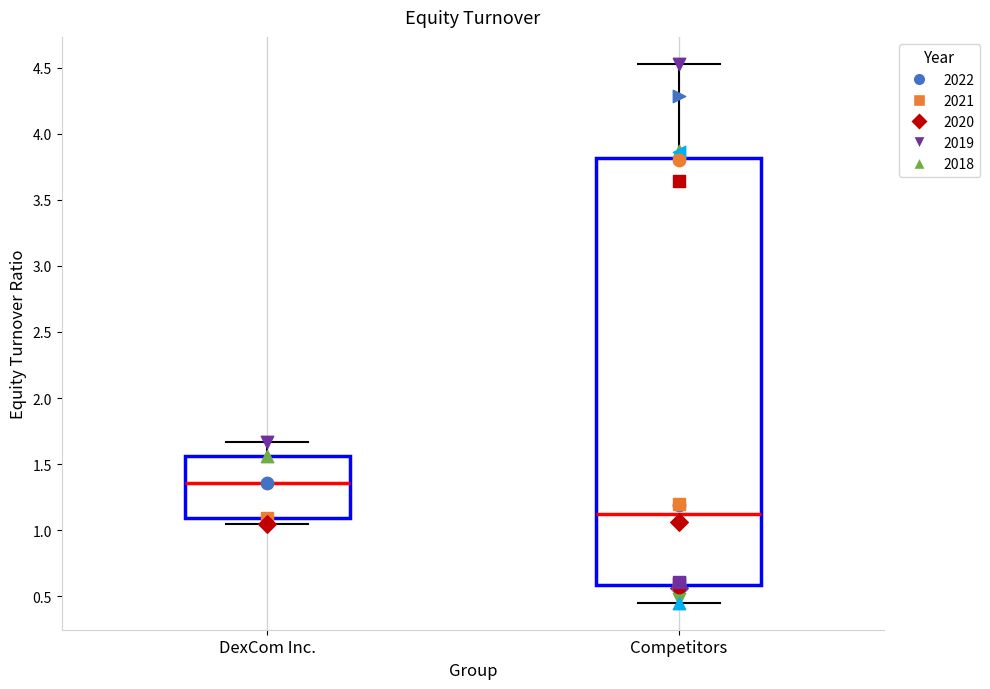

Where does the median line of the box for Competitors sit on the y-axis? The values are not printed on the chart, so give them approximately, as read against the axis.

1.15